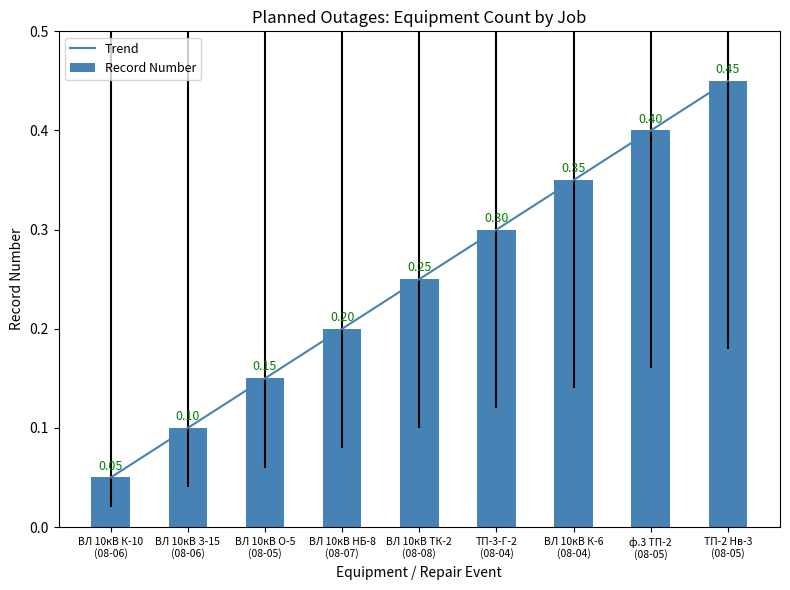

The Record Number series shows 0.5 at ТП-2 Нв-3
(08-05). True or false?

True